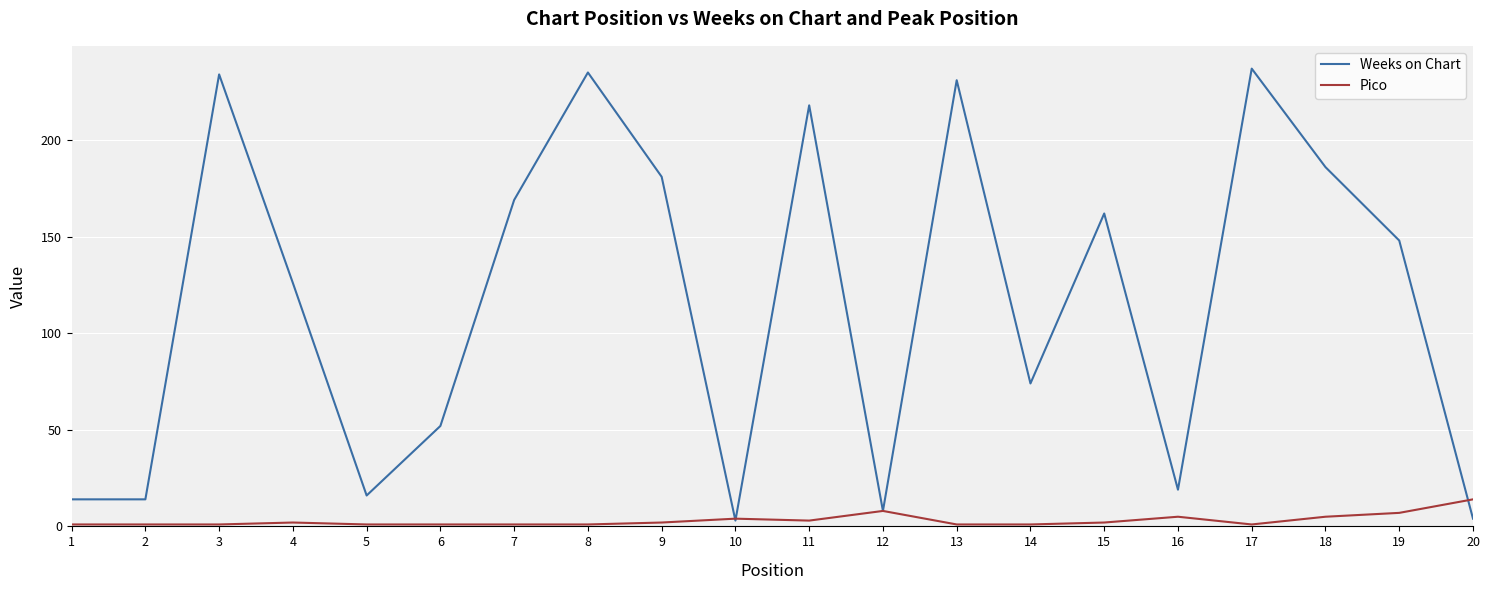

The value of Weeks on Chart at 8 is 235. True or false?

True